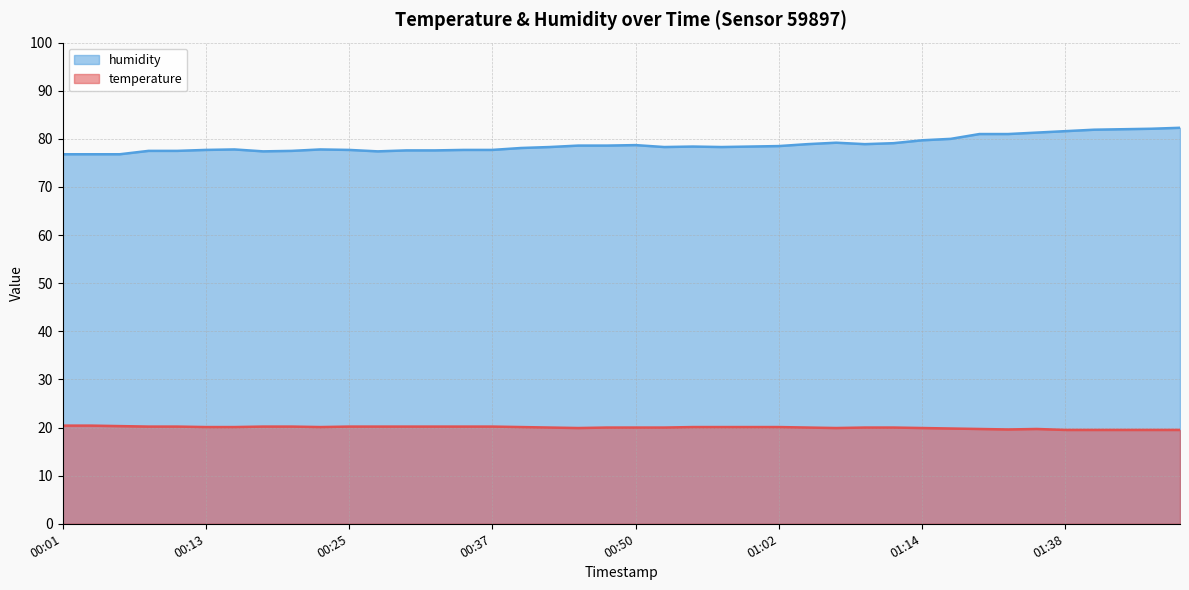

What is the sum of the humidity values at 00:42 and 00:20?

155.8